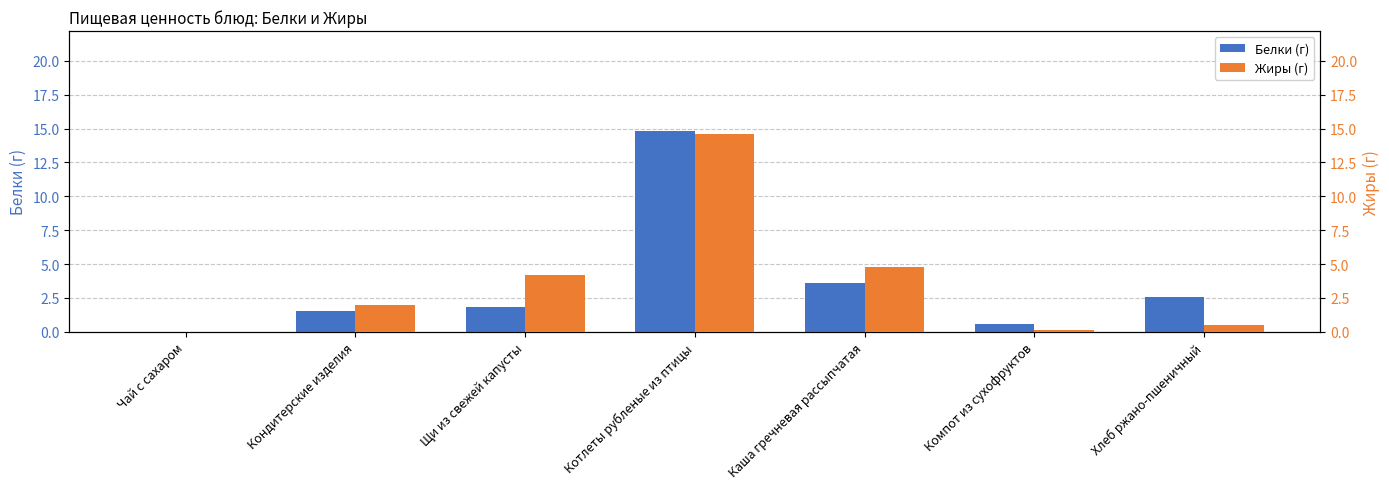

True or false: Жиры (г) has a value of 4.2 at Щи из свежей капусты.

True